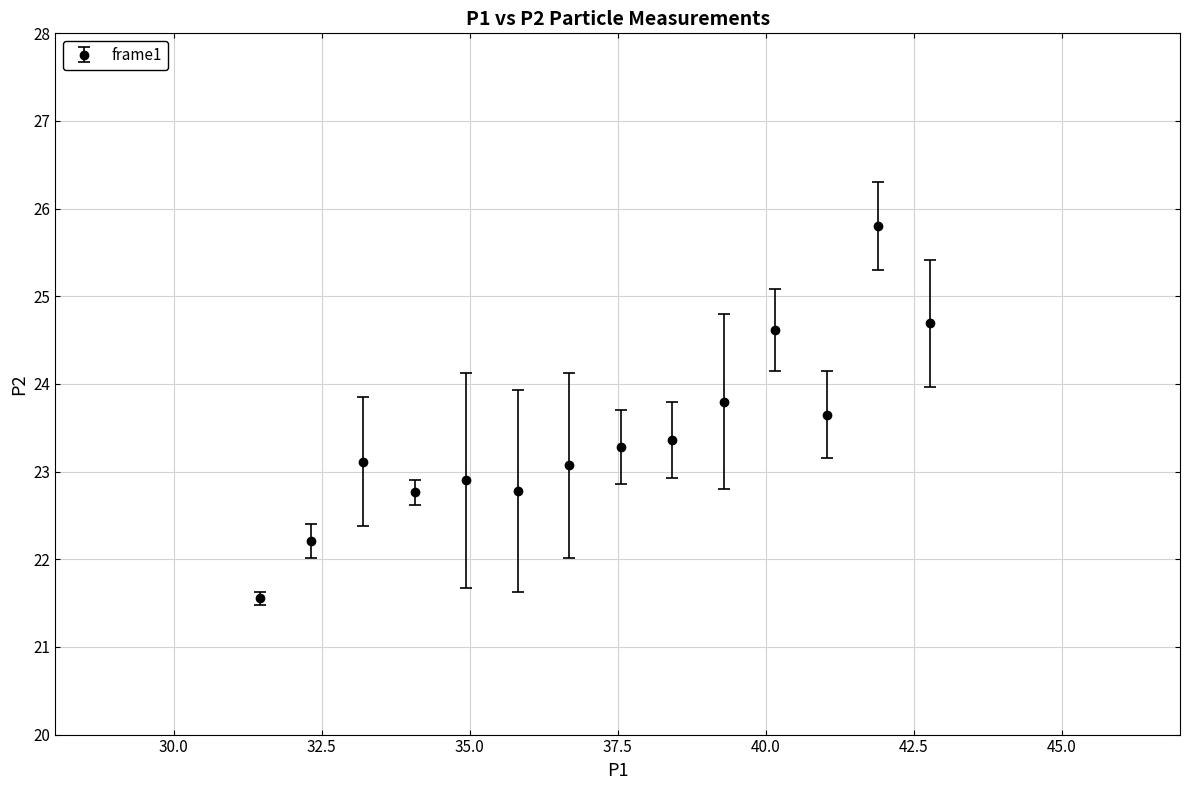

What is the sum of all values?

327.6